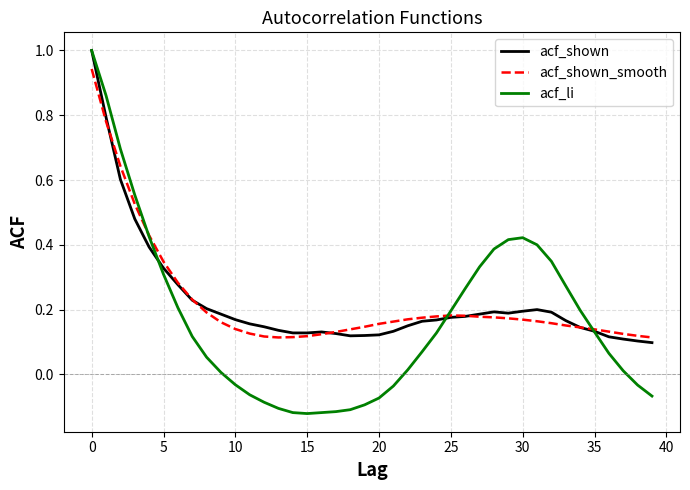

Which series has the largest range (max minus min)?

acf_li